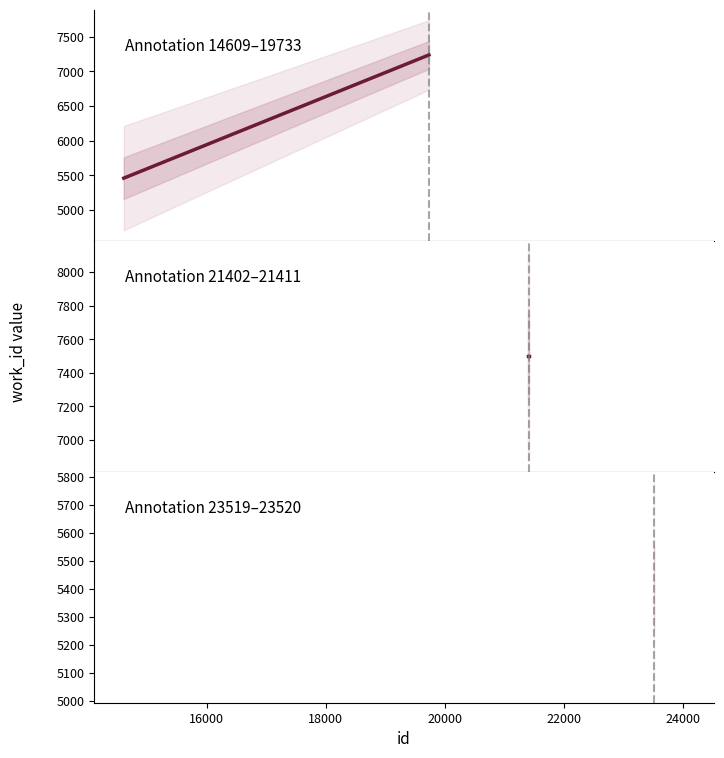

What is the sum of all work_id panel 1 values?

12698